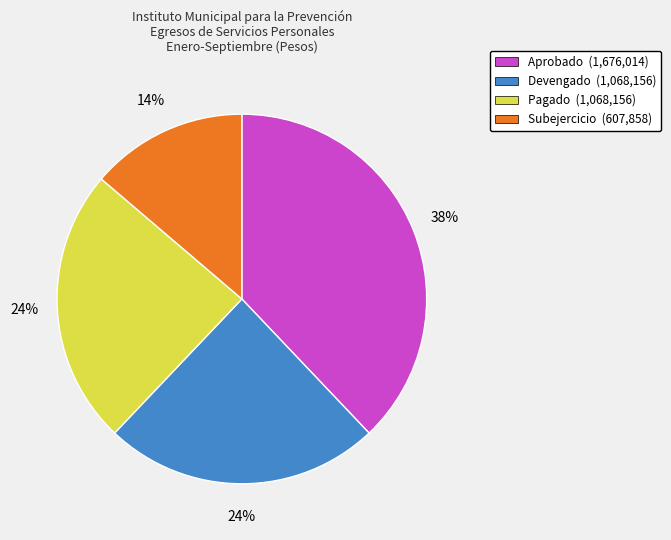

Which has a higher value, Subejercicio or Pagado?

Pagado